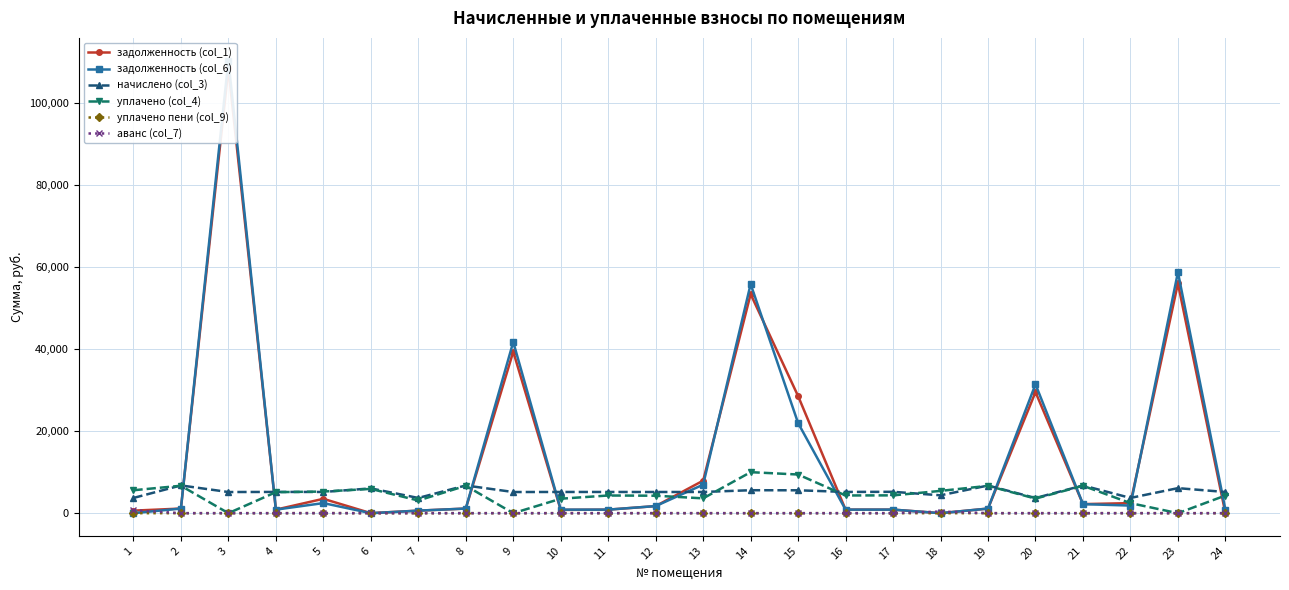

True or false: аванс (col_7) has a value of 0.0 at 4.

True